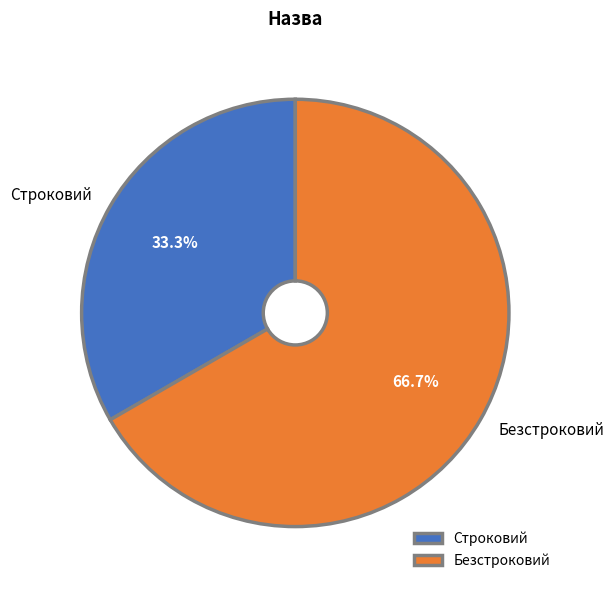

Between Безстроковий and Строковий, which is larger?

Безстроковий